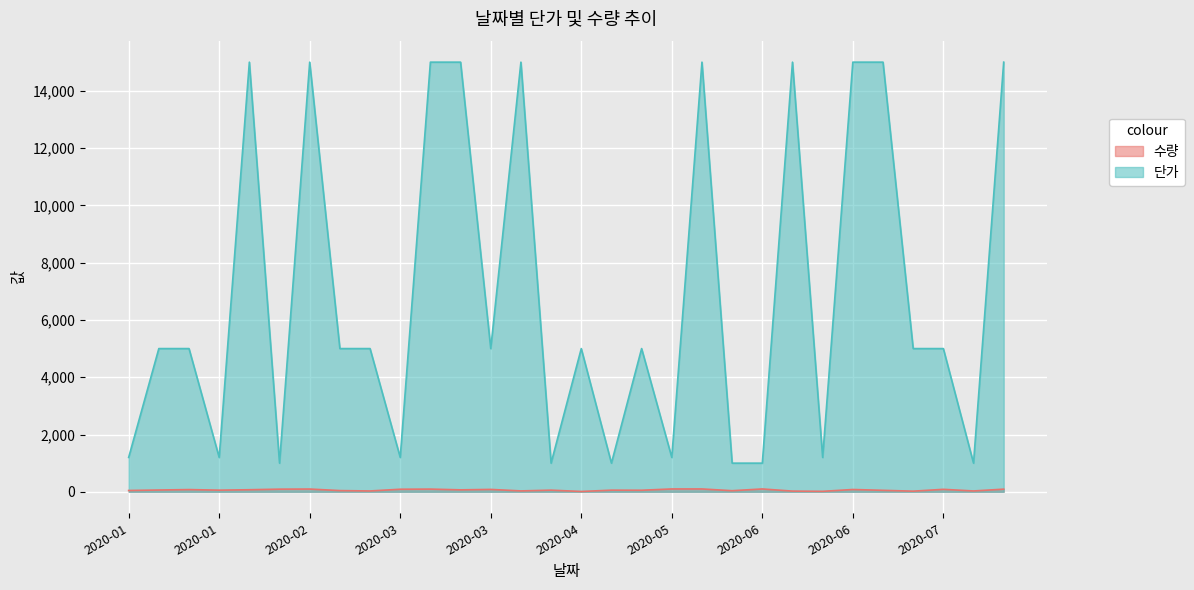

Is the value of 단가 at 2020-04 greater than the value of 수량 at 2020-04?

Yes